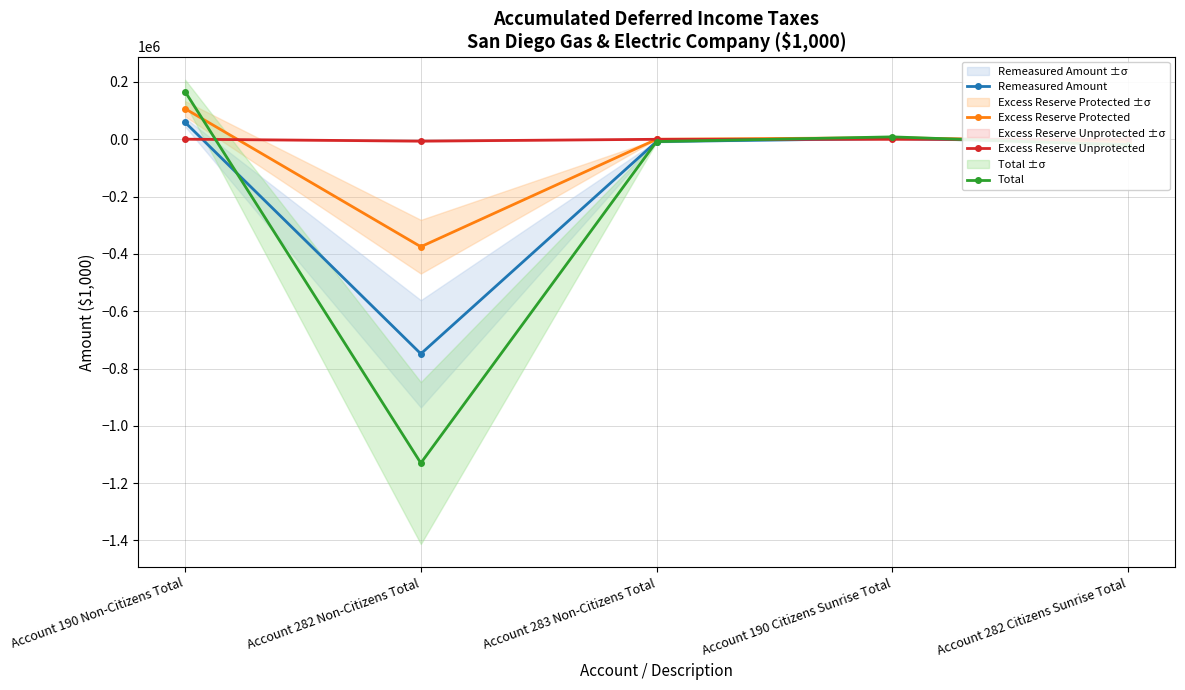

The value of Total at Account 283 Non-Citizens Total is -2552.7. True or false?

False